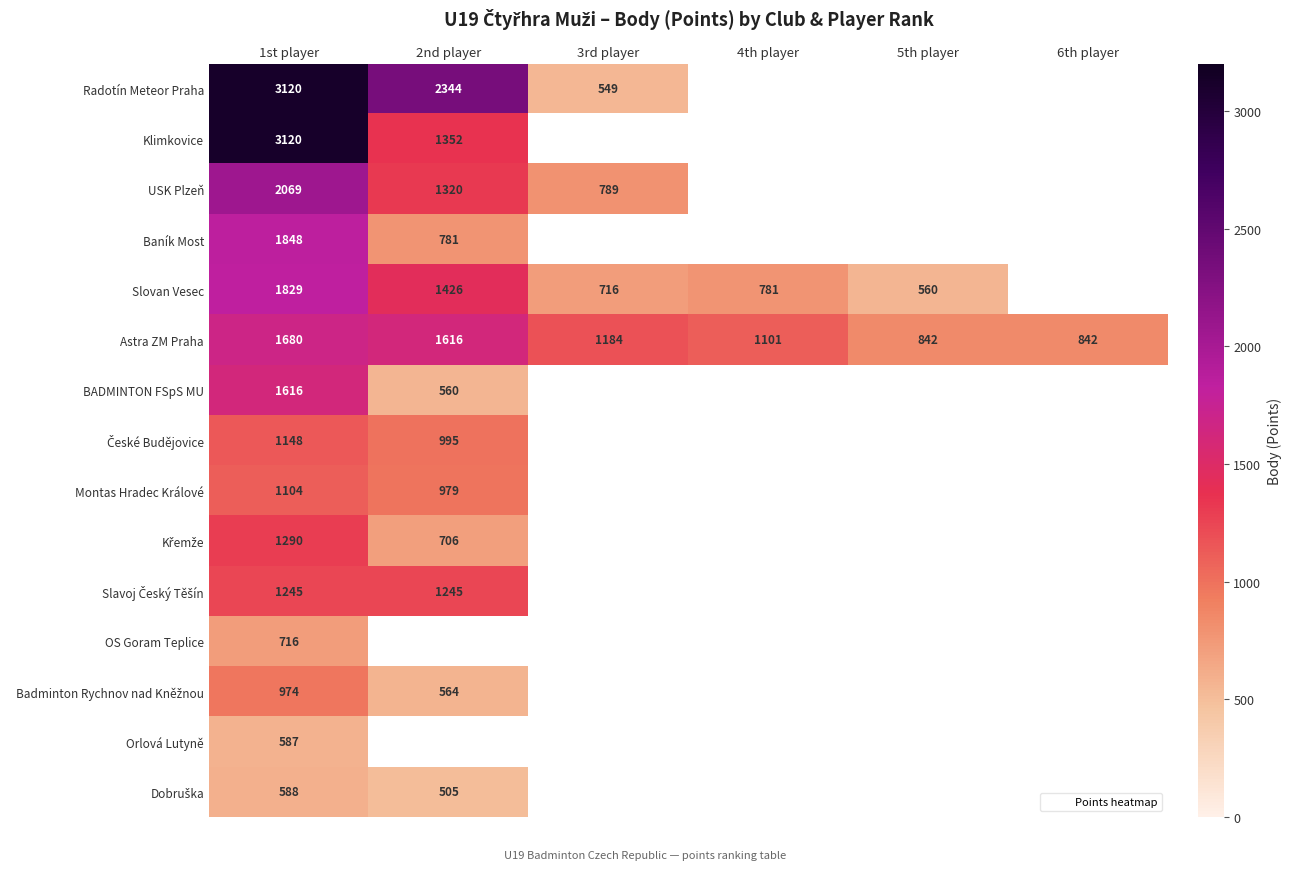

Which series has the widest spread of values?

Radotín Meteor Praha